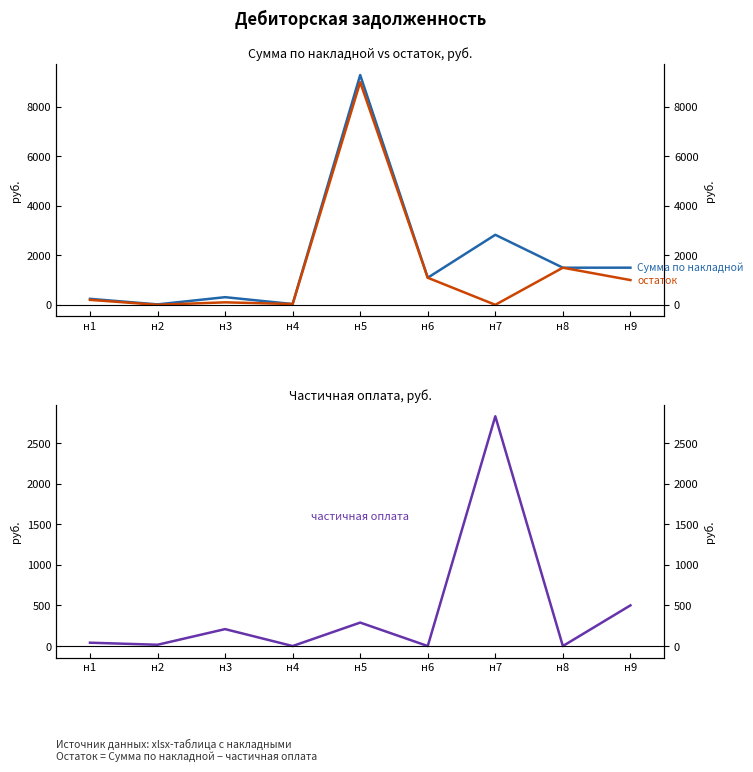

How many lines are shown in the chart?

3